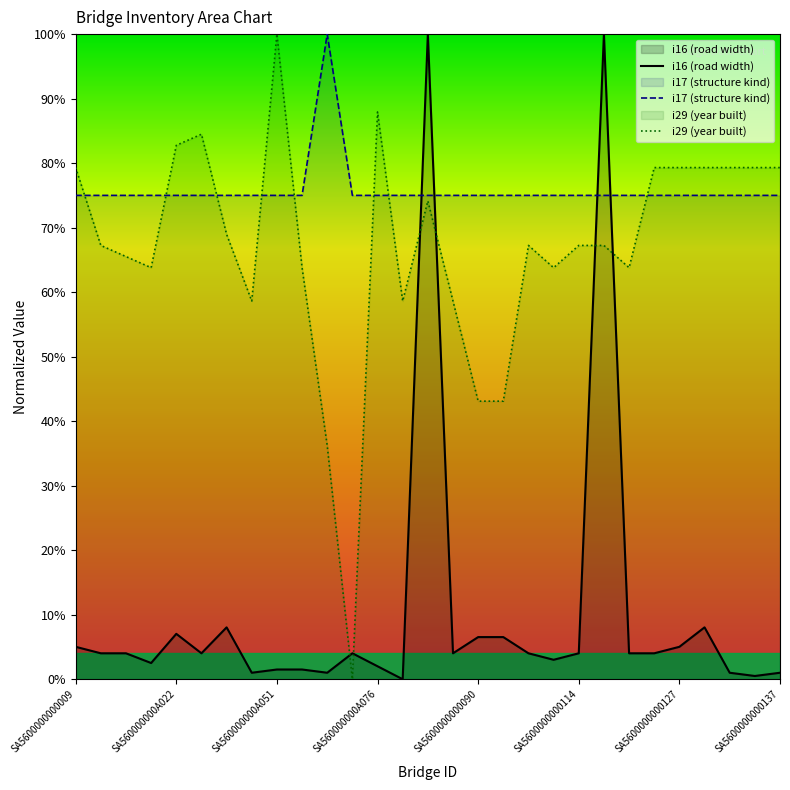

What is the difference between the maximum and minimum values in the i29 (year built) series?

100.0